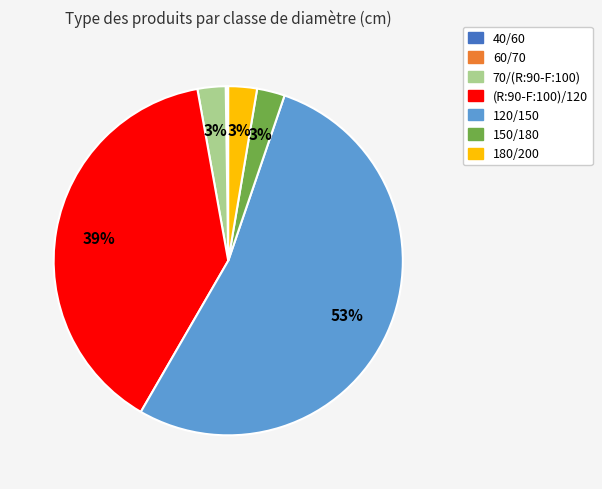

What percentage is the (R:90-F:100)/120 slice, to the nearest percent?

39%